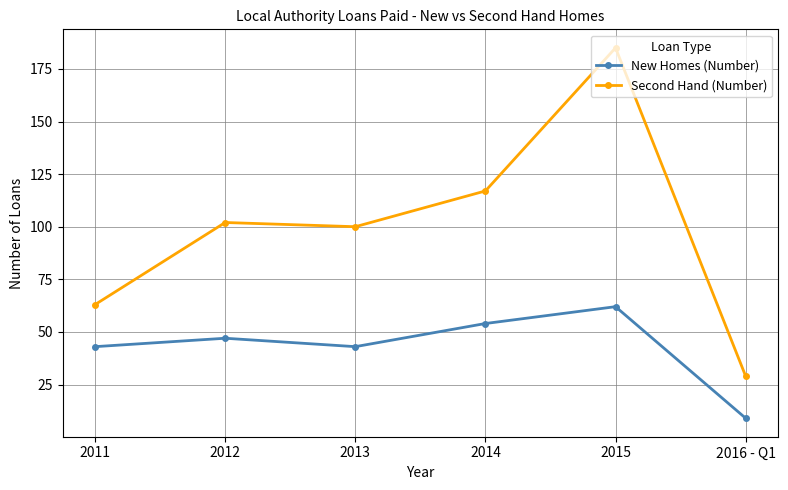

What is the sum of all New Homes (Number) values?

258